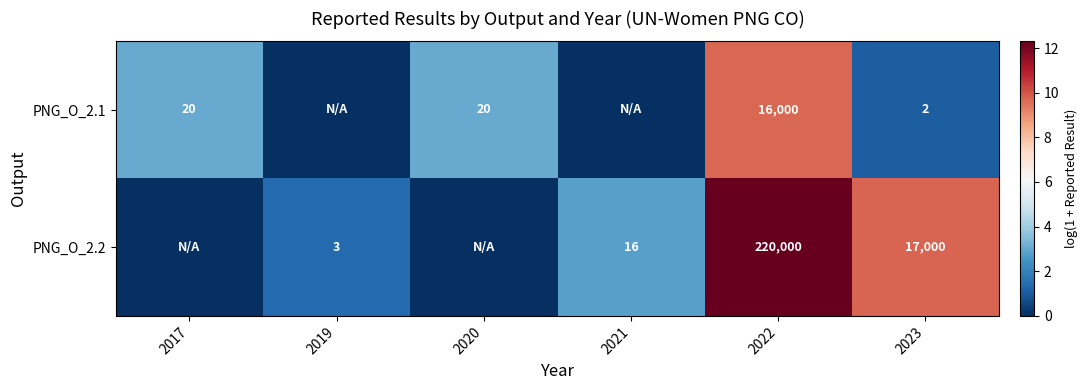

Is the value of PNG_O_2.2 at 2023 greater than the value of PNG_O_2.1 at 2020?

Yes